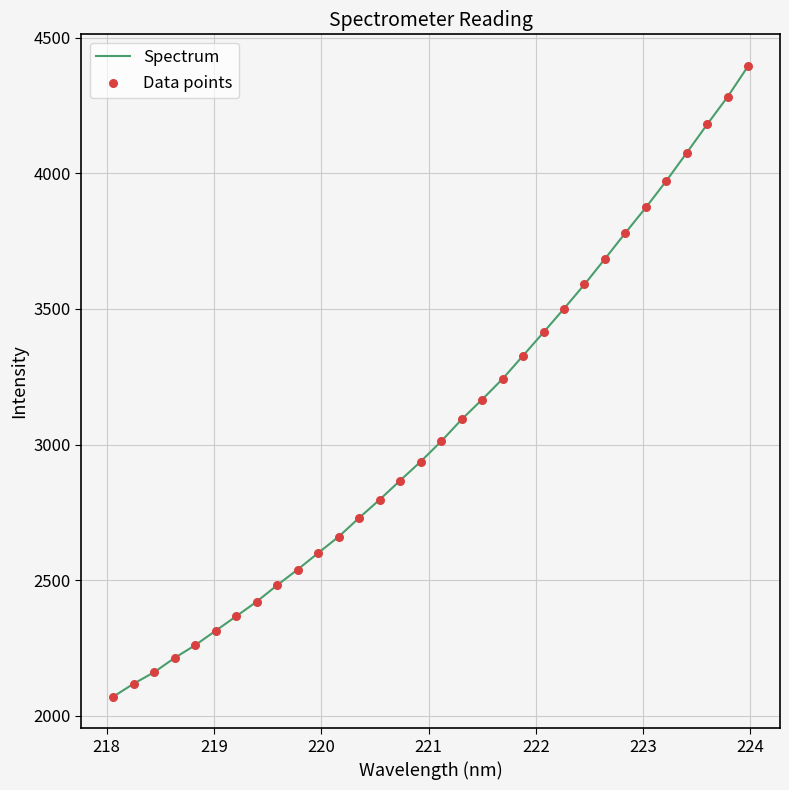

What is the smallest value displayed?

2070.1